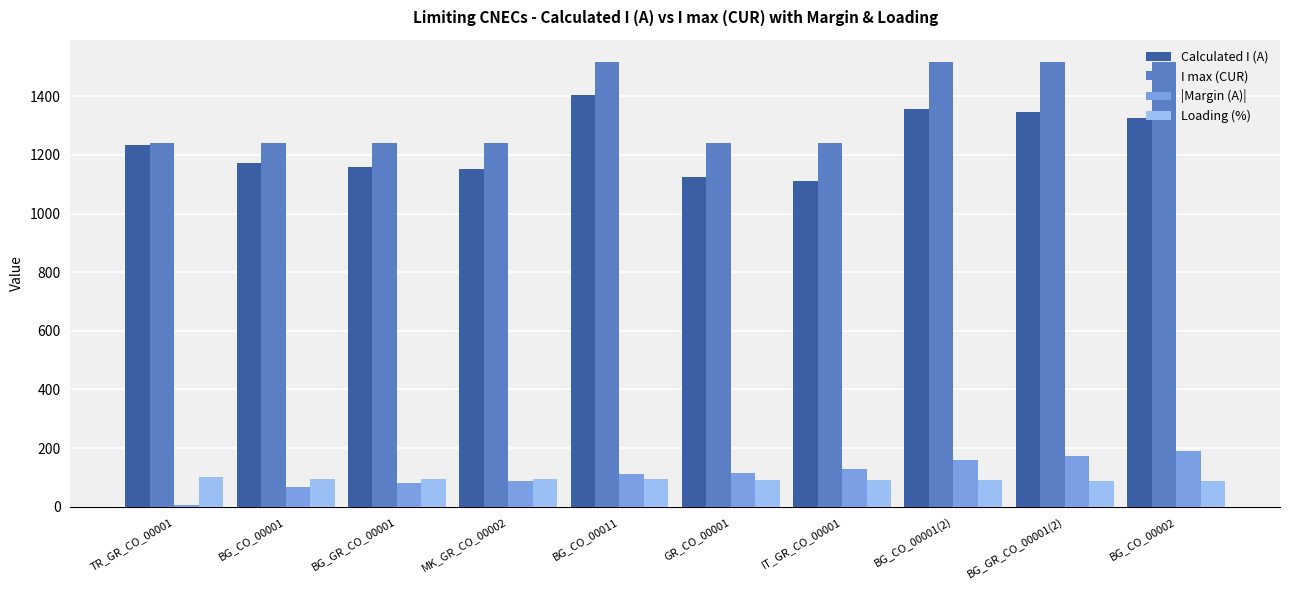

What is the difference between the second highest and second lowest values in the Loading (%) series?

6